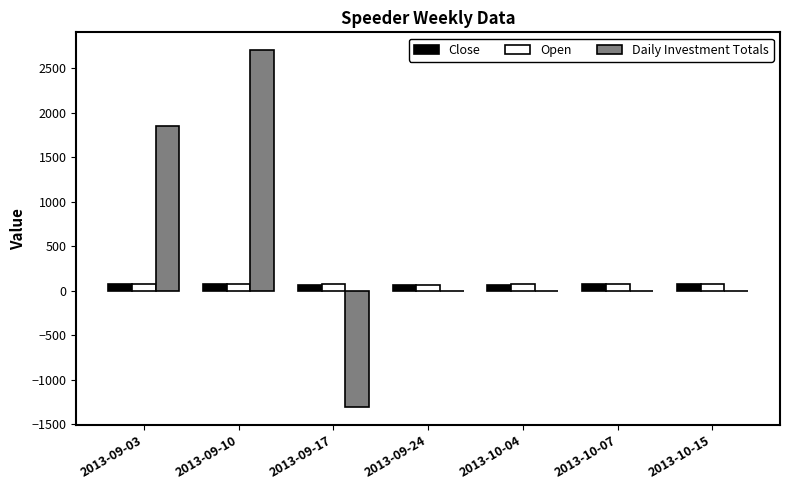

What is the sum of the Close values at 2013-09-10 and 2013-09-03?

140.5